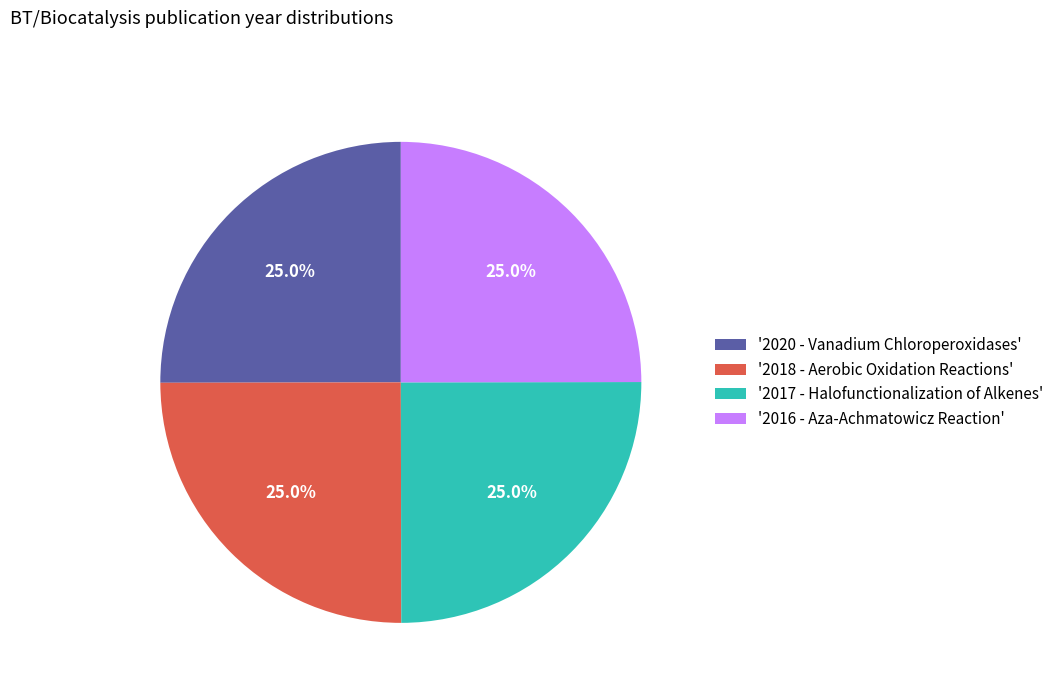

Does any single category account for the majority?

No